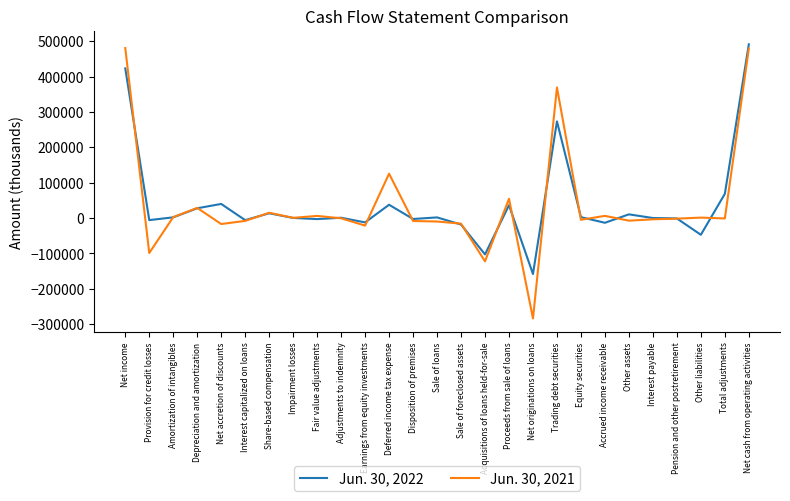

What is the total value across all series at Disposition of premises?

-11644